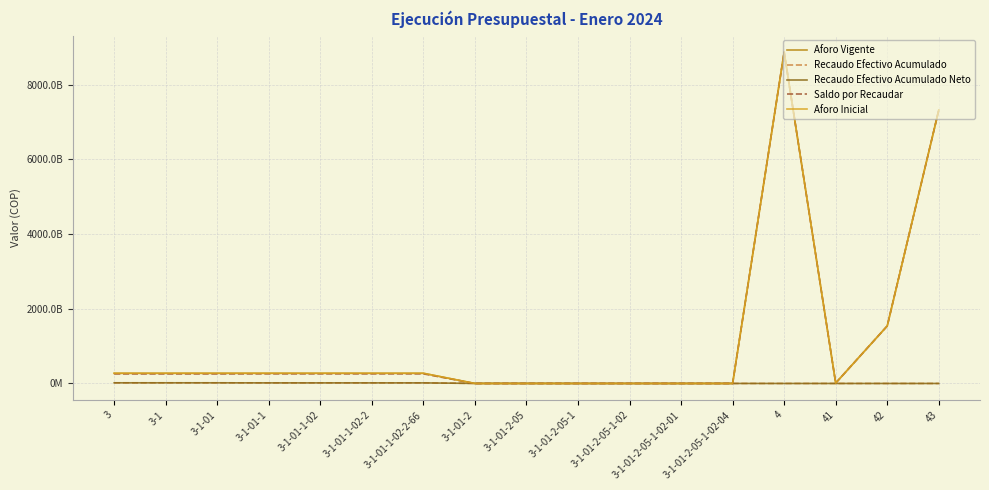

The Recaudo Efectivo Acumulado series shows 93371333.1 at 3-1-01-2-05-1-02-04. True or false?

False